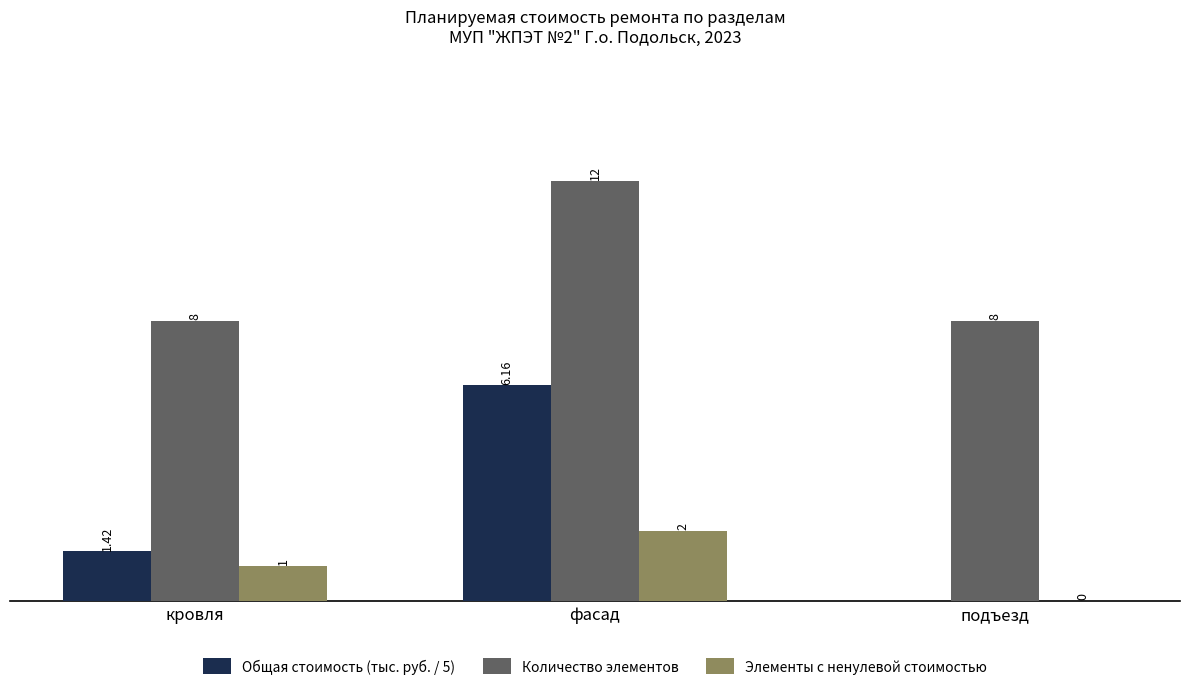

Which category has the highest value in the Общая стоимость (тыс. руб. / 5) series?

фасад